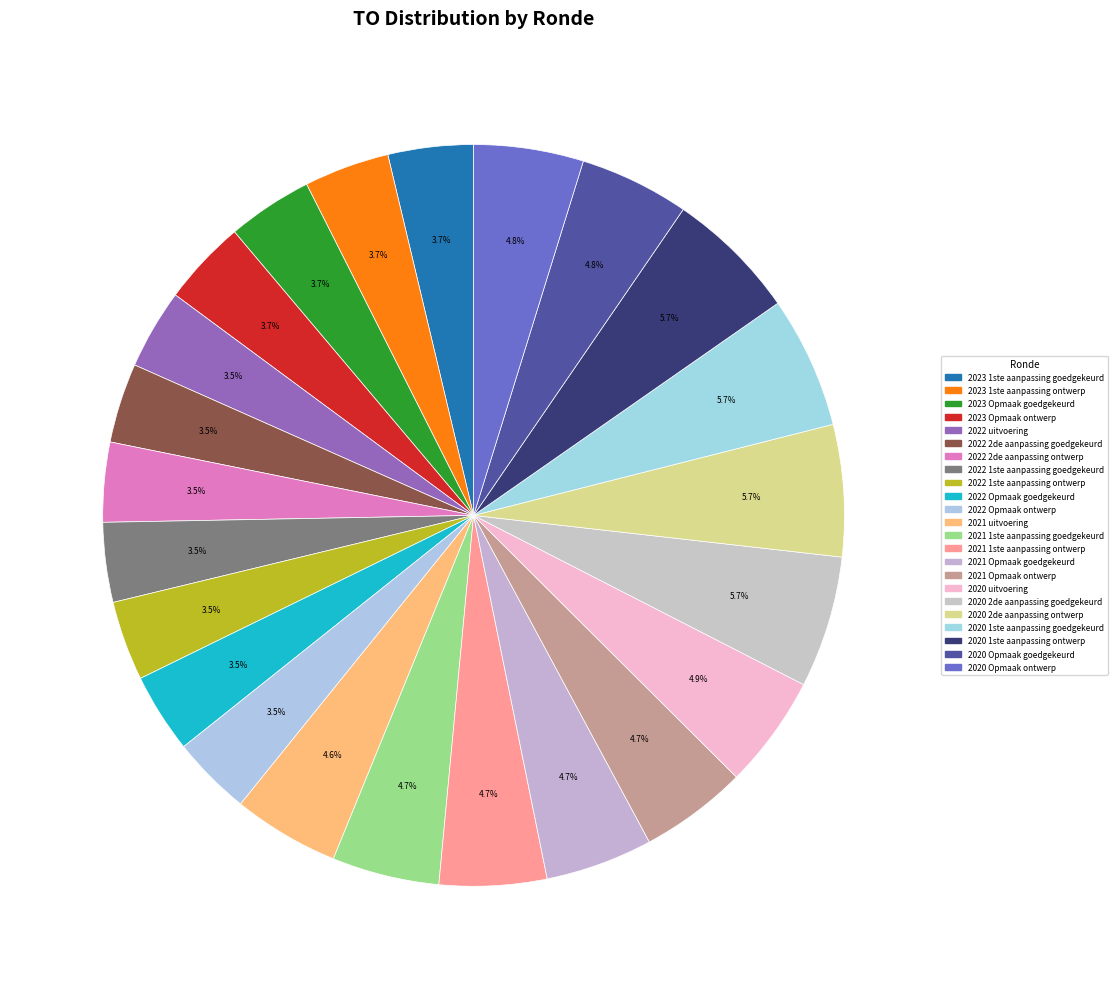

How many slices are in this pie chart?

23